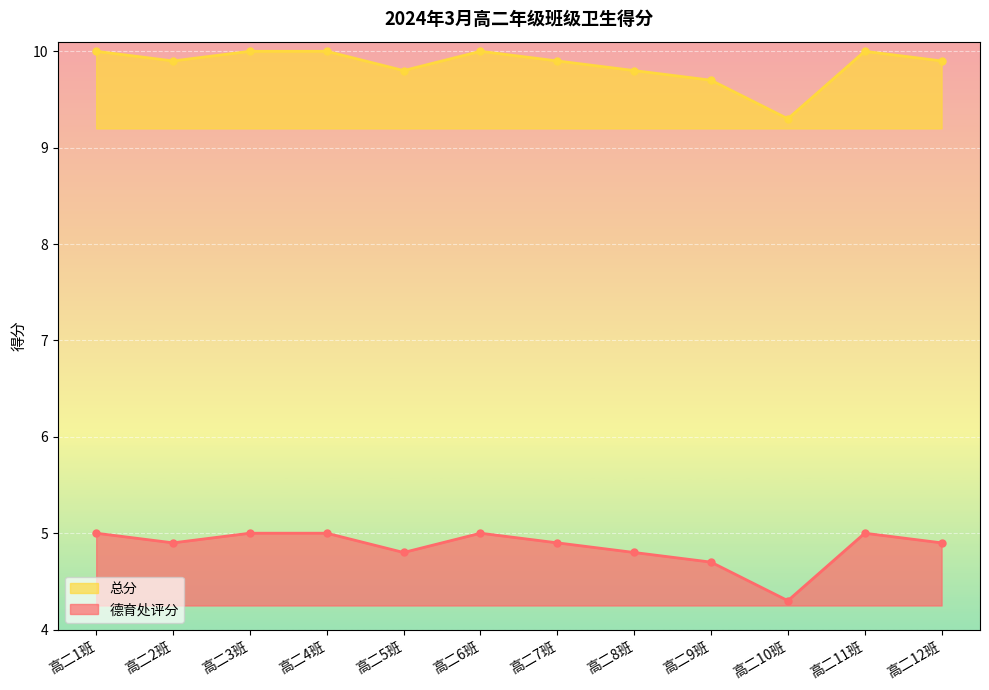

Which series has the largest total across all categories?

总分